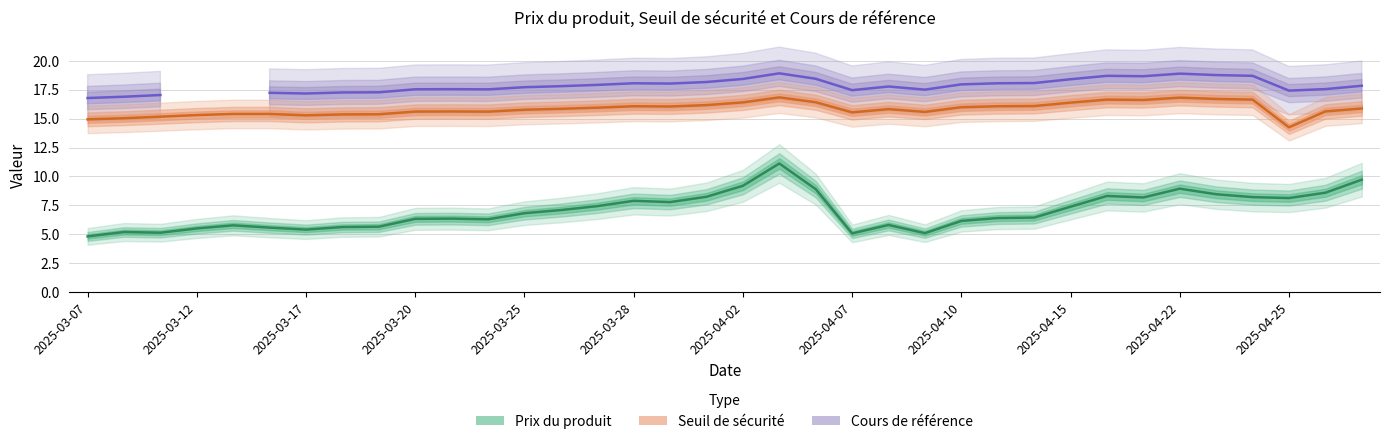

At which category does Prix du produit reach its first local valley?

2025-03-11